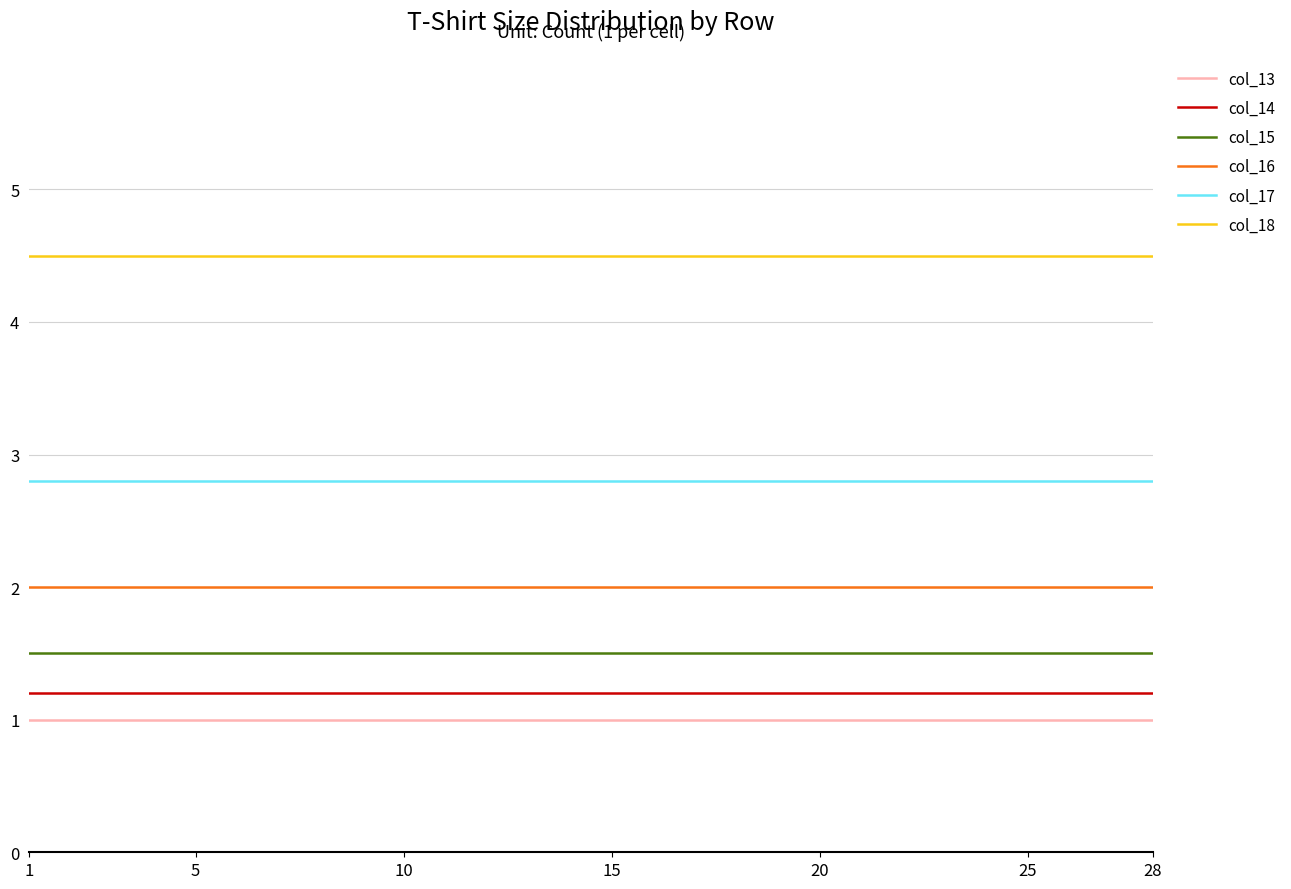

Which series has the largest total across all categories?

col_18